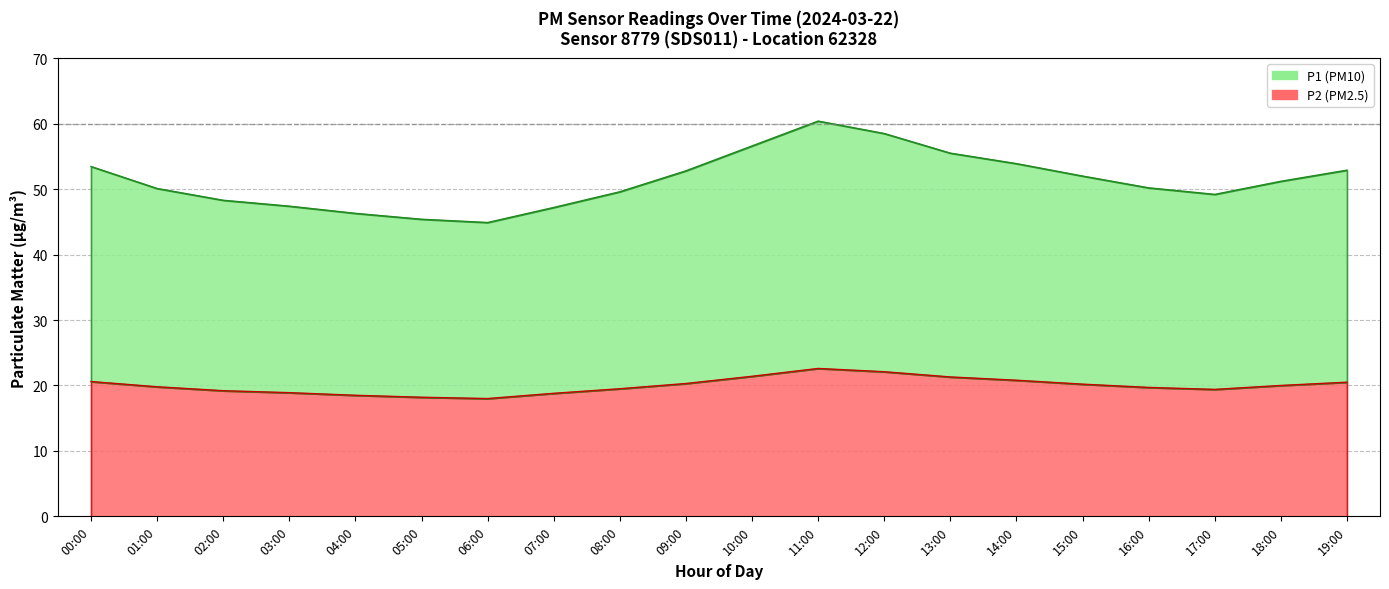

Between 15:00 and 18:00, which series saw the biggest shift?

P1